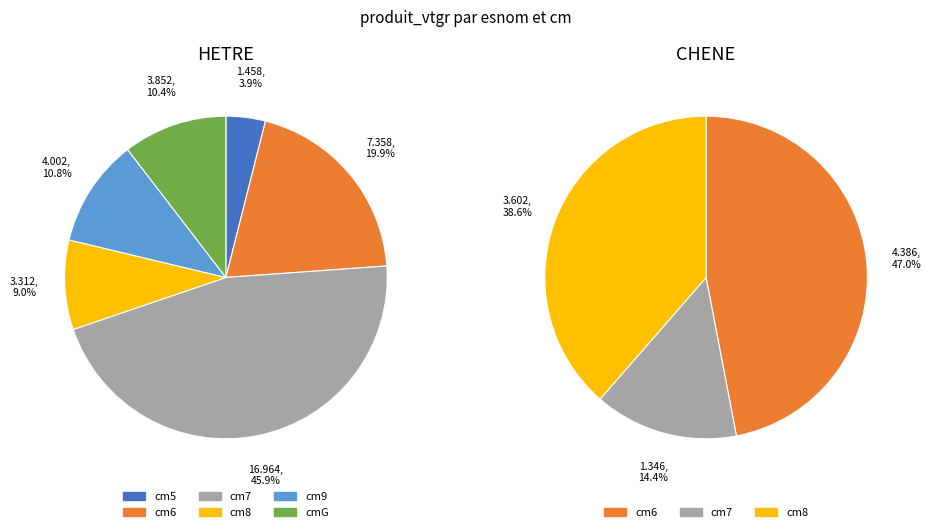

Rank the series by their average value, from lowest to highest.

CHENE, HETRE